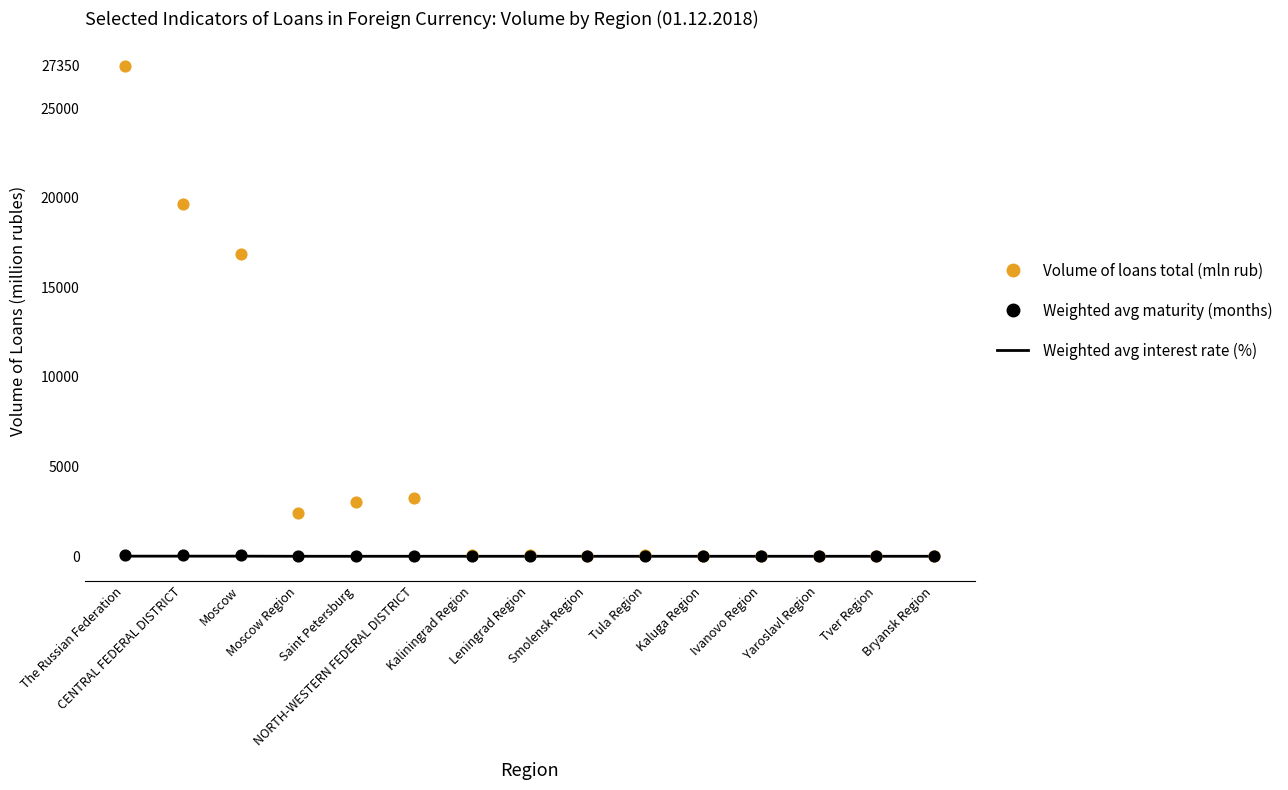

Which series has the largest total across all categories?

Volume of loans total (mln rub)